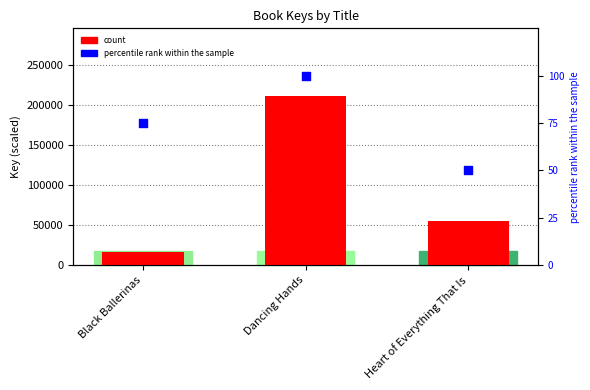

What are all the series names shown in the legend?

count, percentile rank within the sample